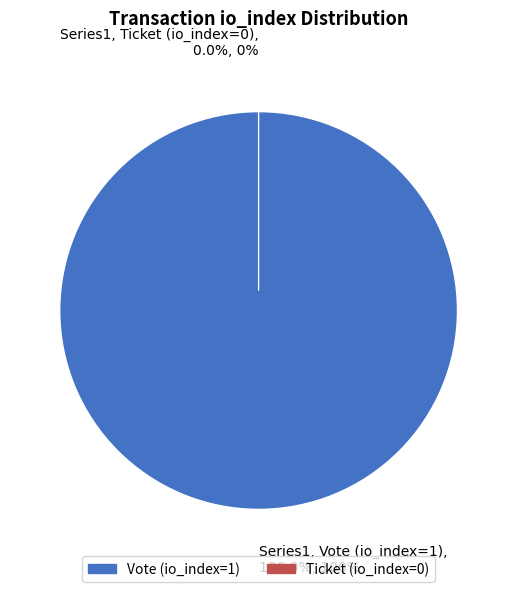

Rank the categories by value from highest to lowest.

Vote (io_index=1), Ticket (io_index=0)